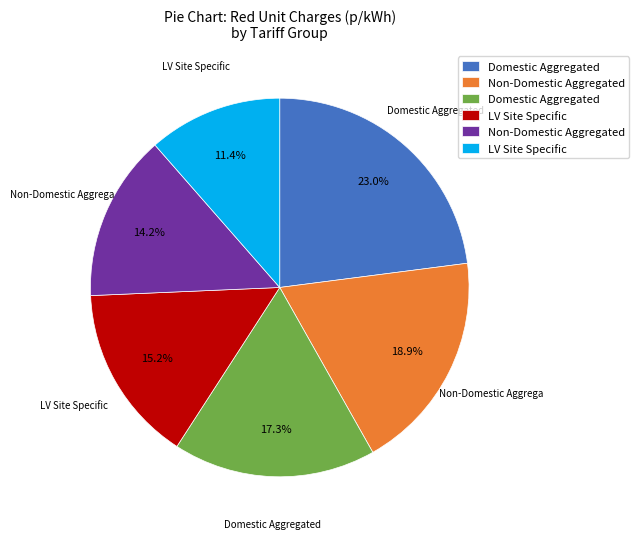

Does any single category account for the majority?

No